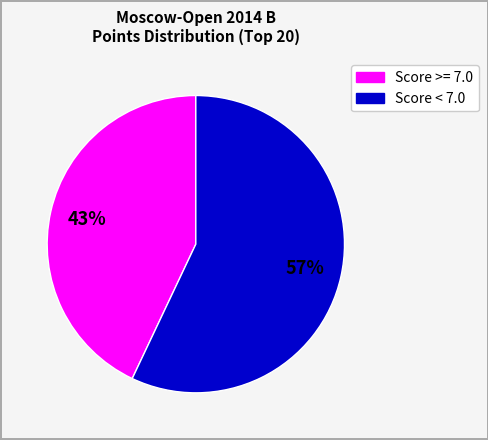

To the nearest percent, what is the average slice percentage?

50%